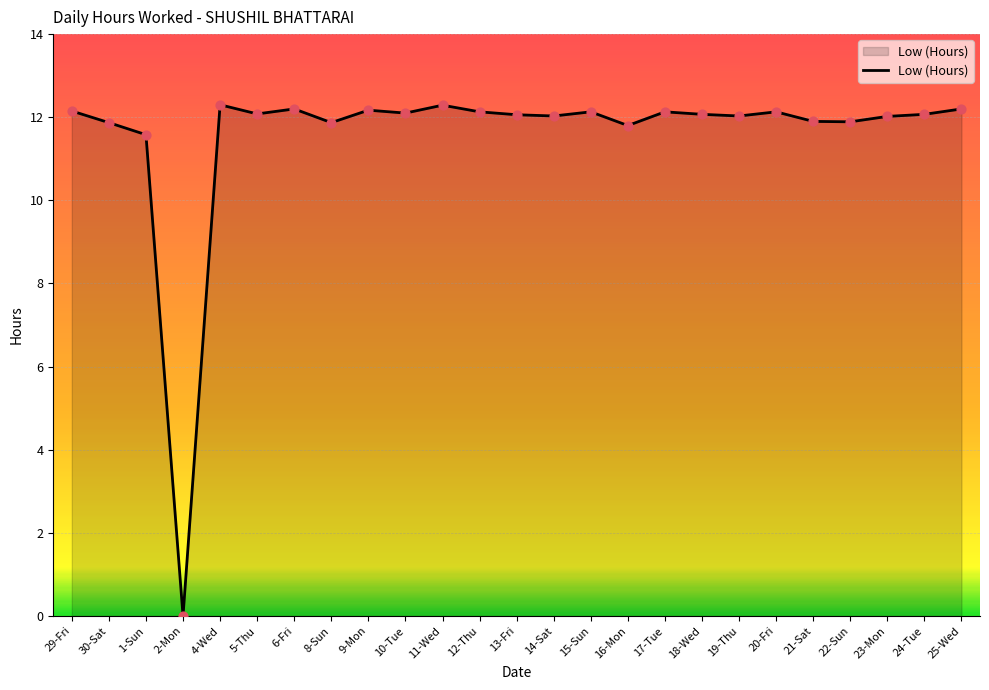

What is the ratio of the value at 12-Thu to the value at 4-Wed?

1.0